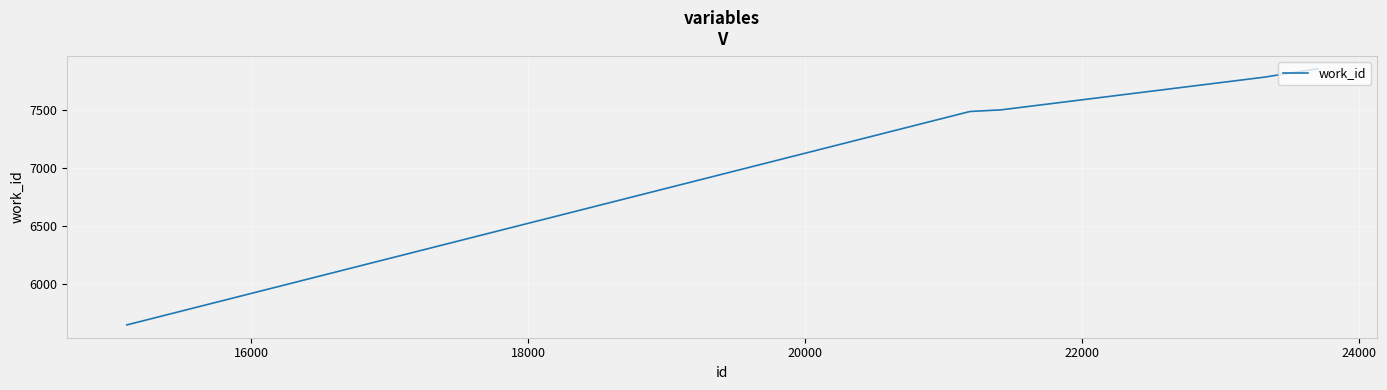

True or false: the data has more than 2 interior local peaks.

False